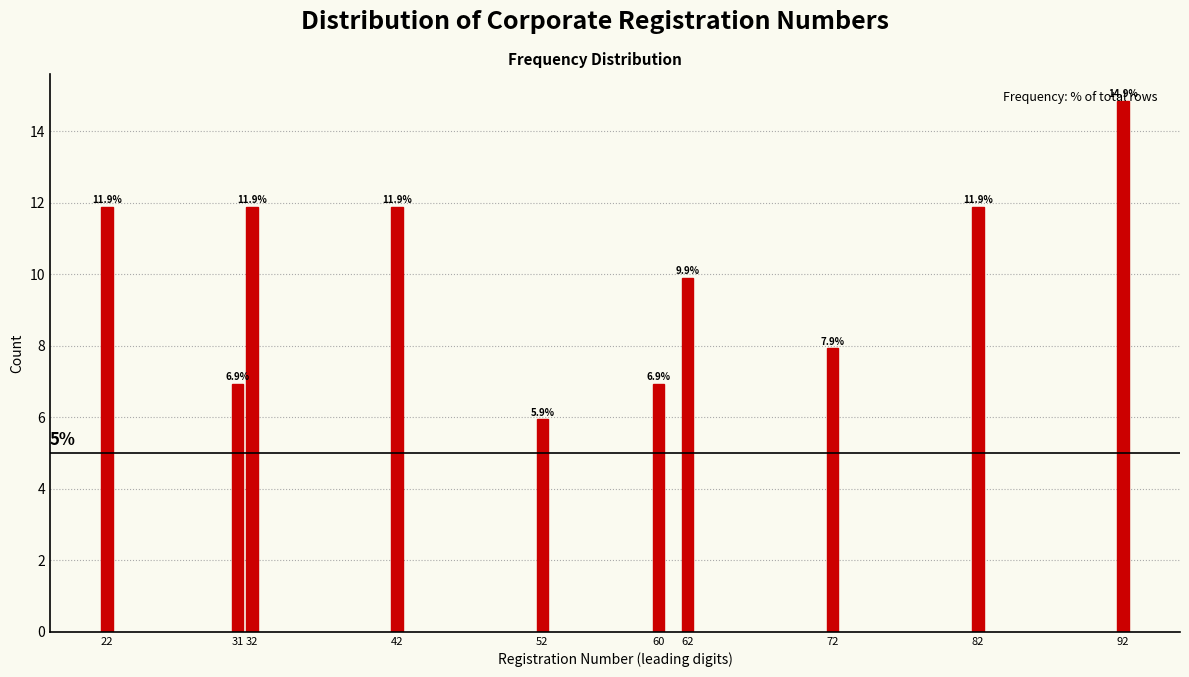

Read the value at 62.

9.9